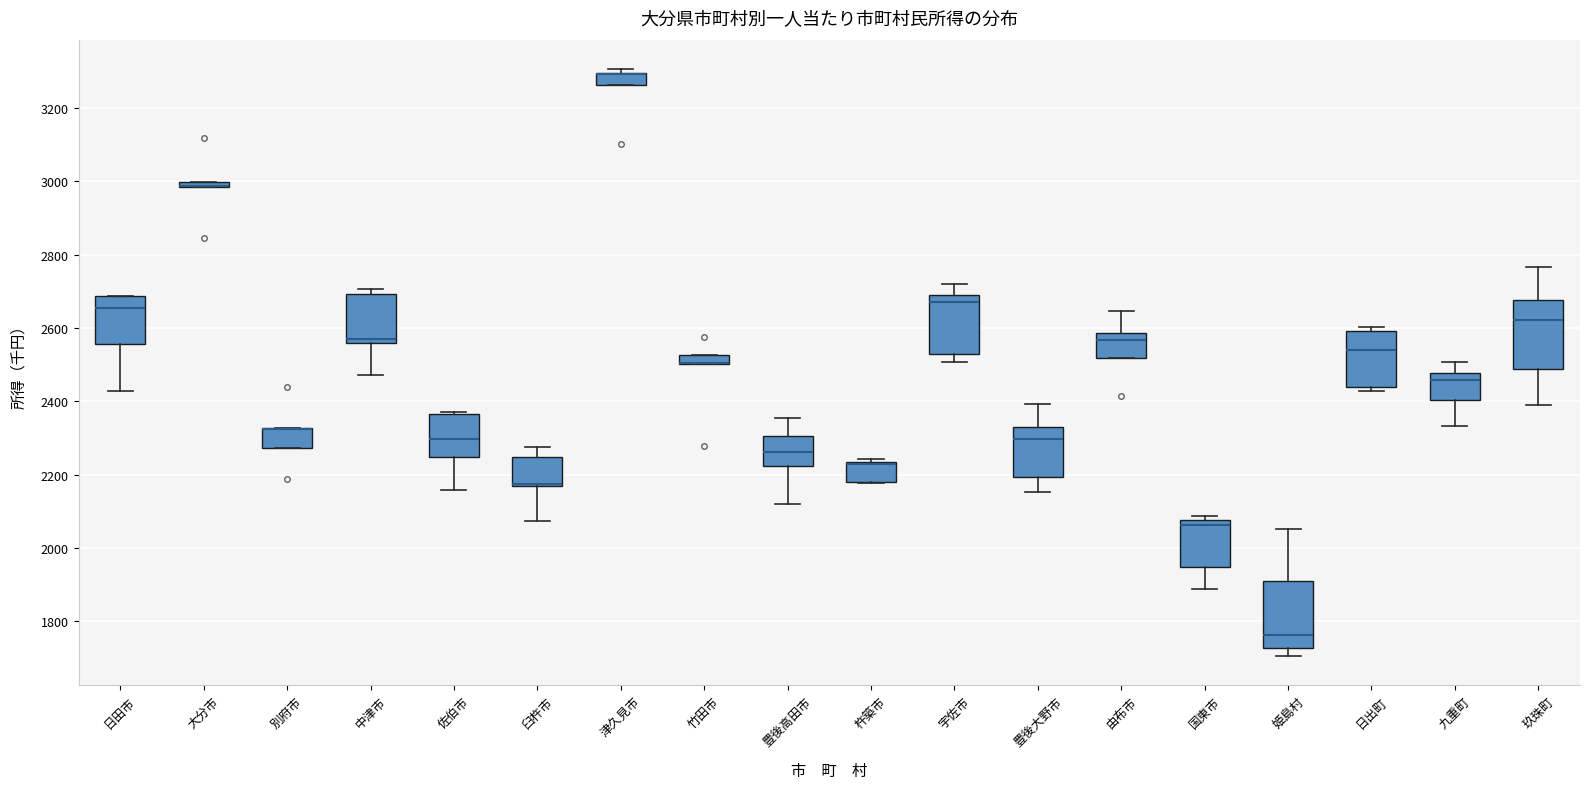

Where does the lower whisker of the box for 佐伯市 end on the y-axis? The values are not printed on the chart, so give them approximately, as read against the axis.

2160